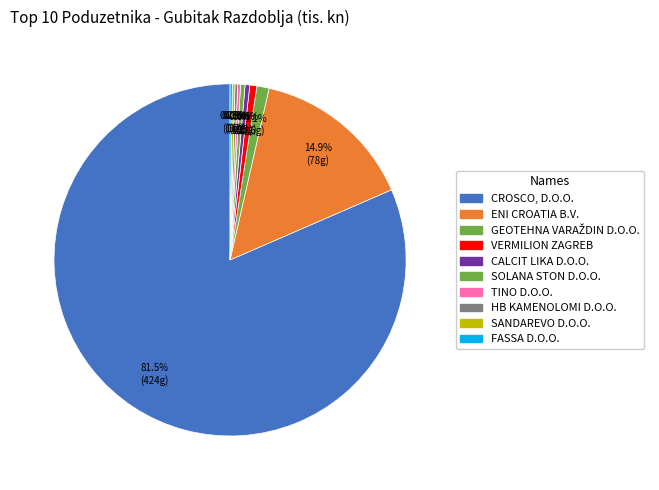

Is there a majority slice in this chart?

Yes